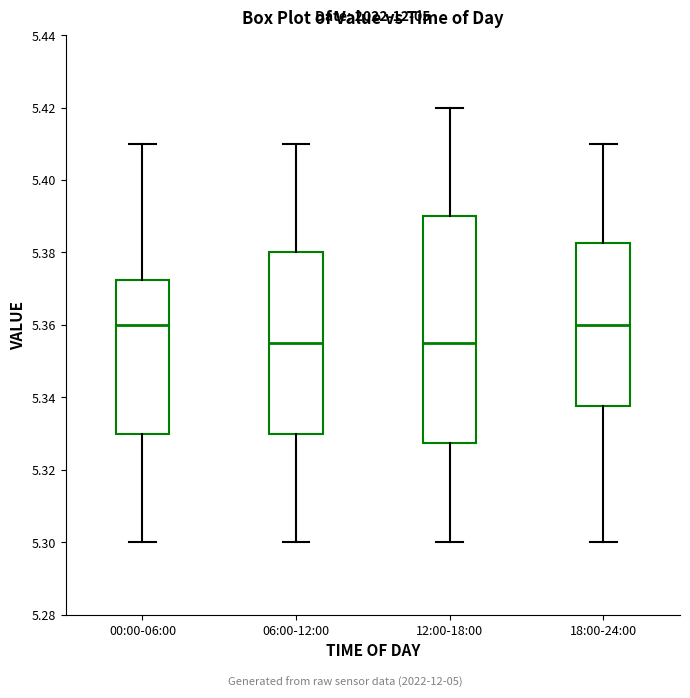

Which box is the tallest, from its lower edge to its upper edge?

12:00-18:00